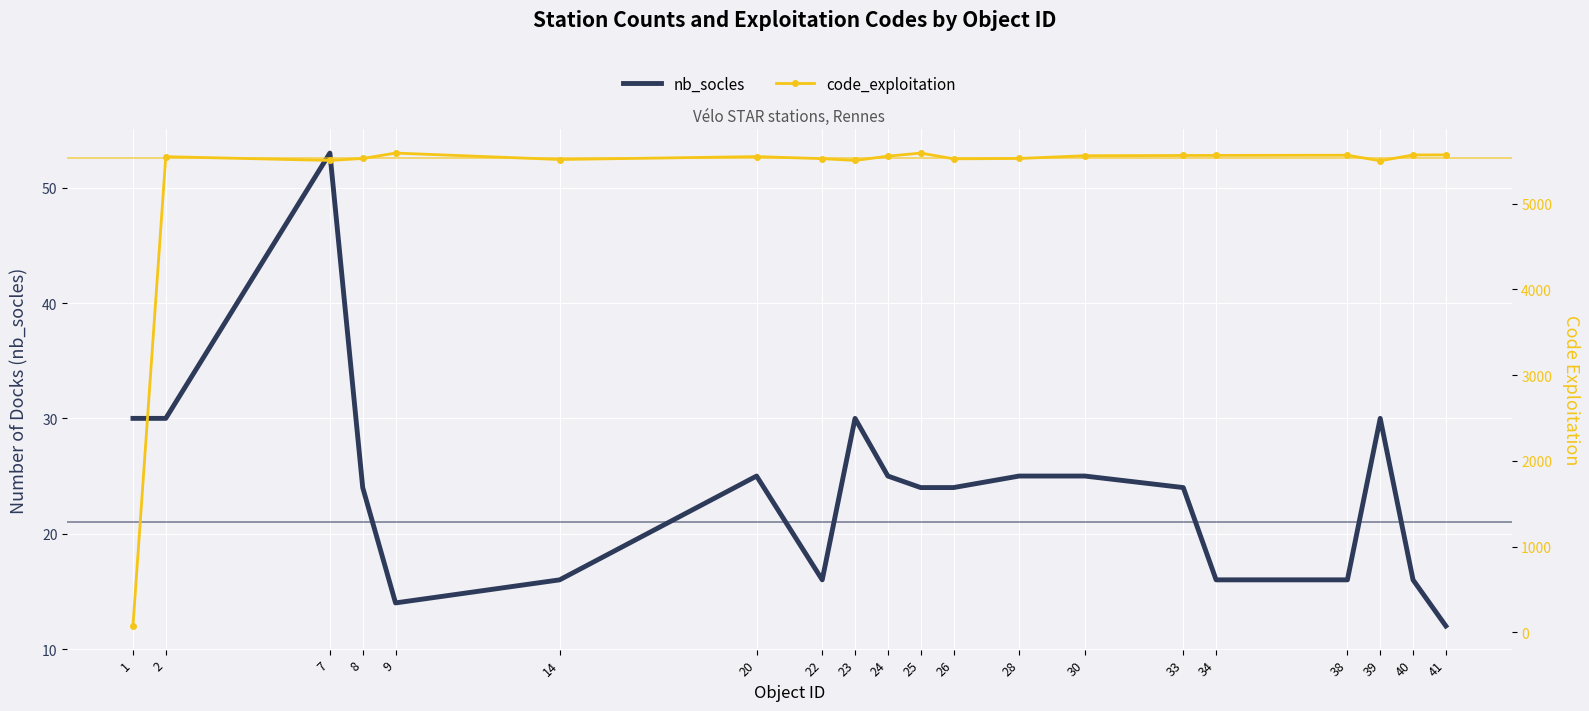

At which category does code_exploitation reach its first local valley?

7